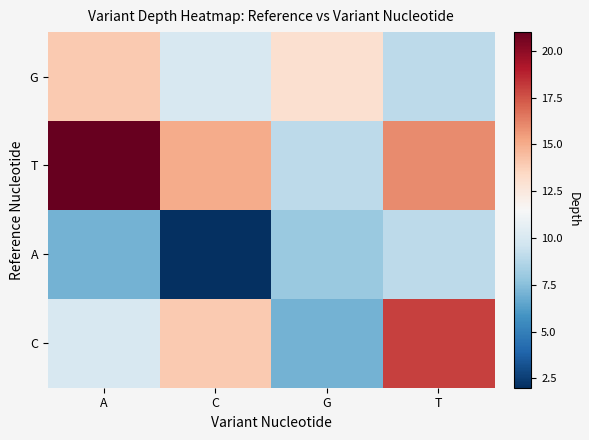

Reading left to right, list all the values displayed in this chart.

G: A=14	C=10	G=13	T=9
T: A=21	C=15	G=9	T=16
A: A=7	C=2	G=8	T=9
C: A=10	C=14	G=7	T=18